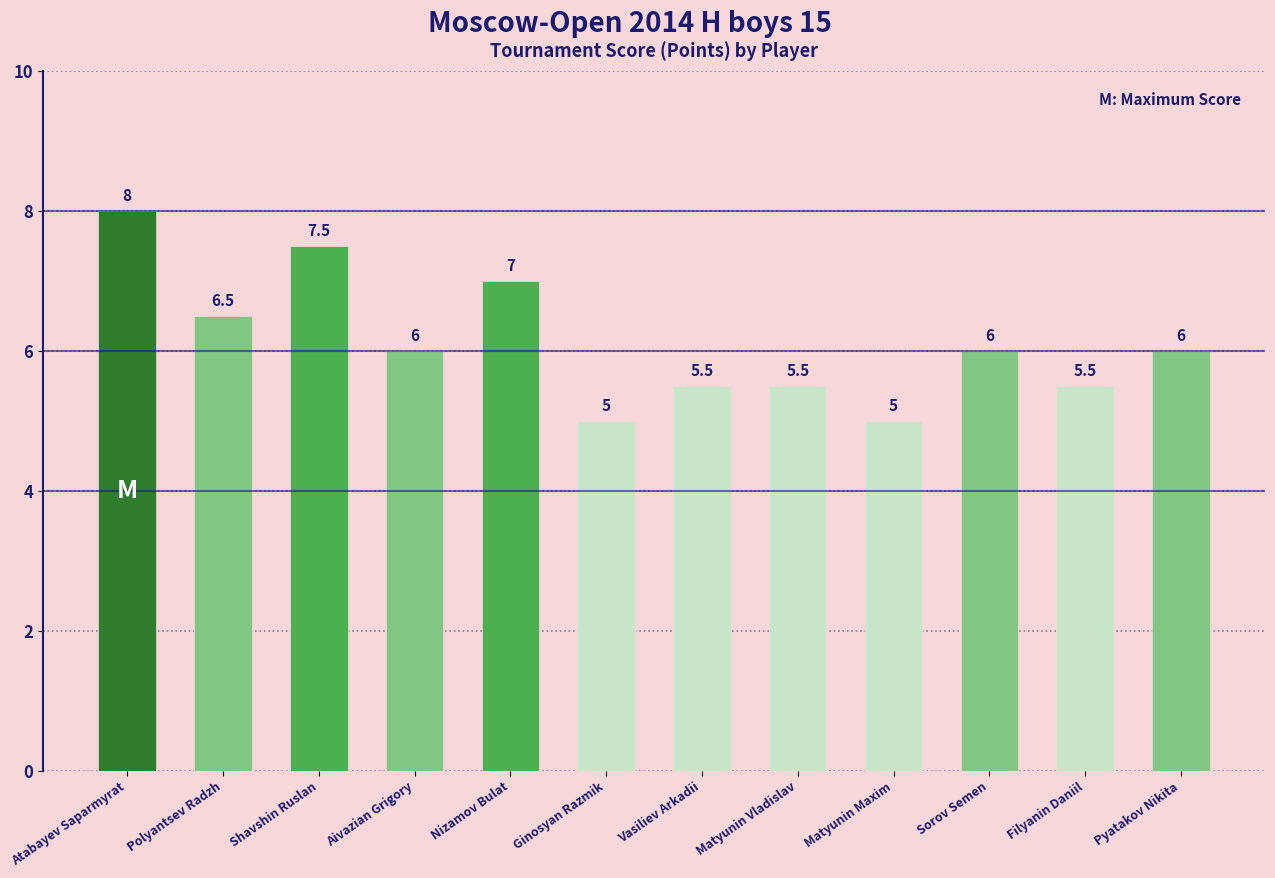

What position from the left is Polyantsev Radzh?

2